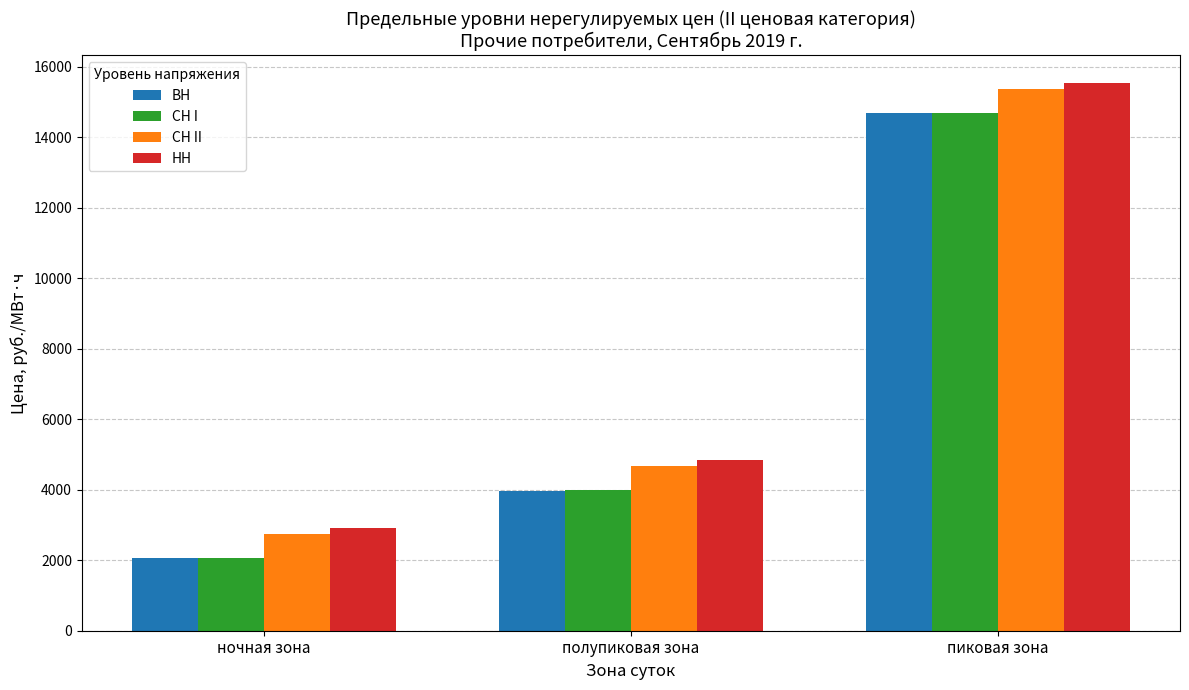

What is the label of the 3rd bar from the right?

ночная зона